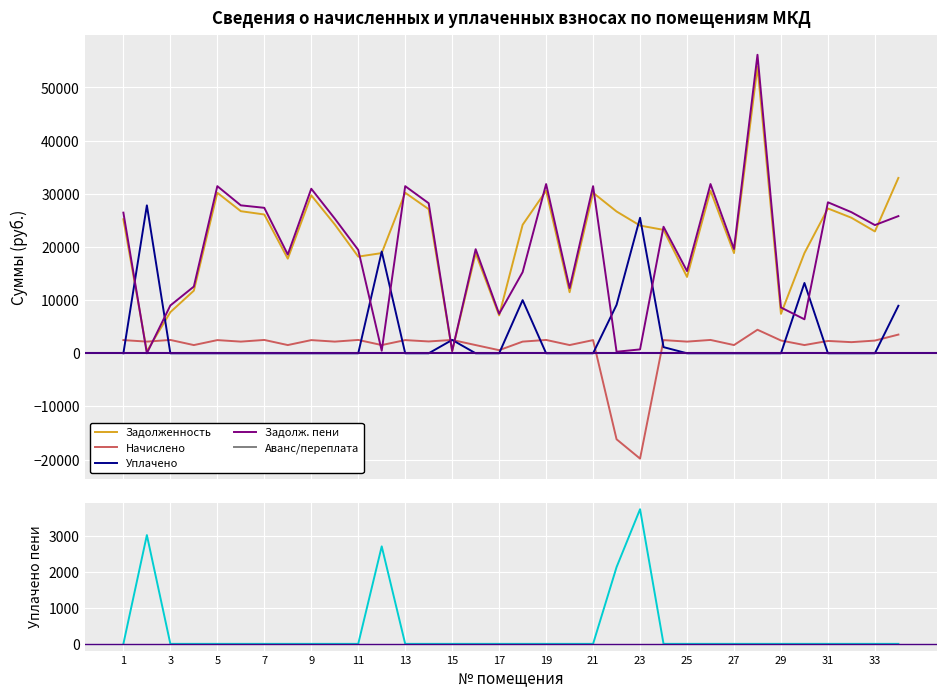

At how many categories does at least one series exceed 31503?

4